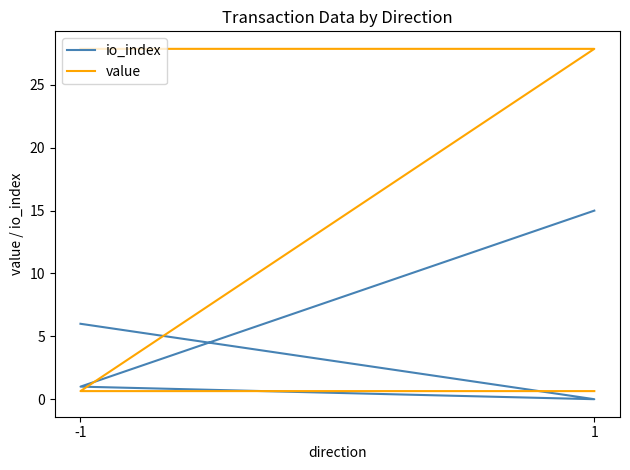

Which series has the largest total across all categories?

value